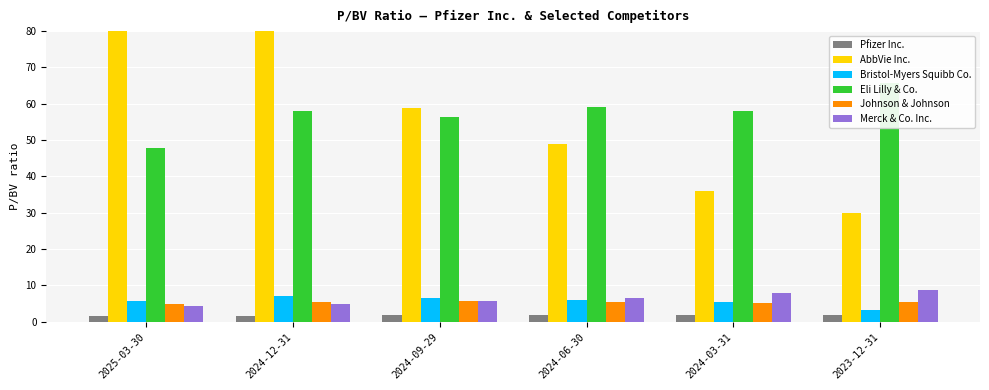

Count the Johnson & Johnson values in the range 5 to 6.

5